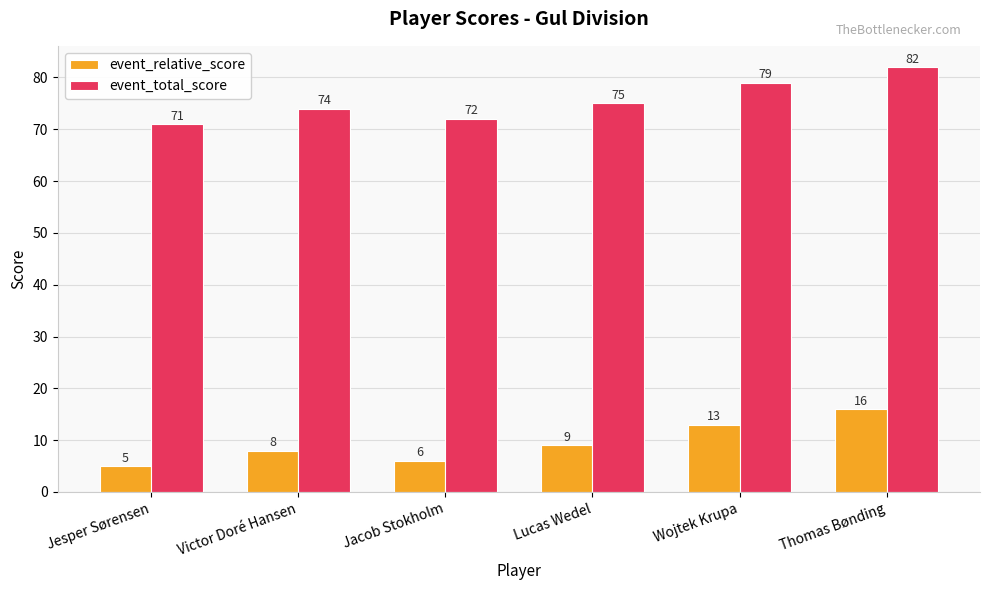

Are the bars grouped side by side (vs. stacked)?

Yes